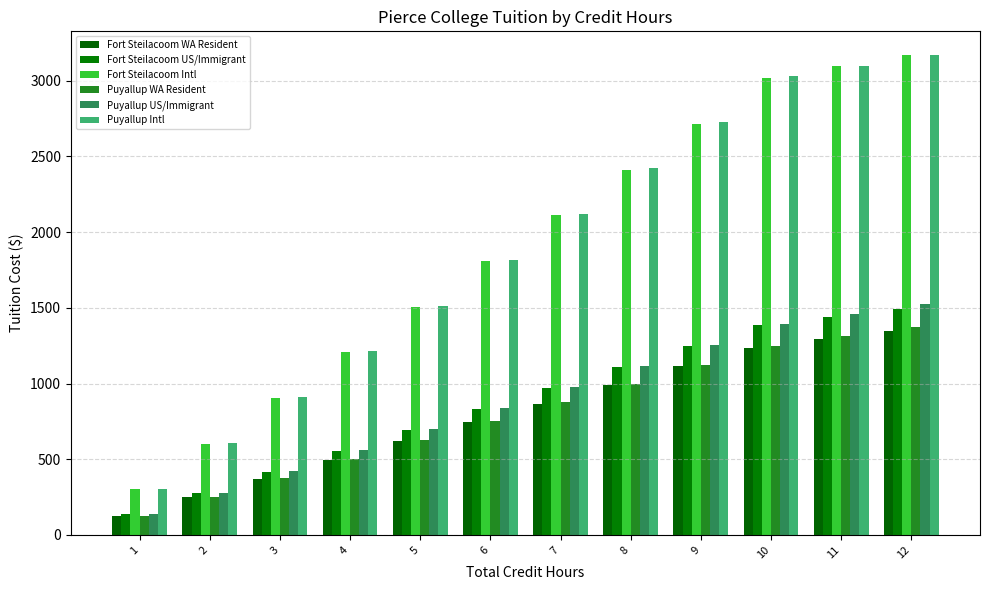

List the series in order of their peak value, highest first.

Fort Steilacoom Intl, Puyallup Intl, Puyallup US/Immigrant, Fort Steilacoom US/Immigrant, Puyallup WA Resident, Fort Steilacoom WA Resident